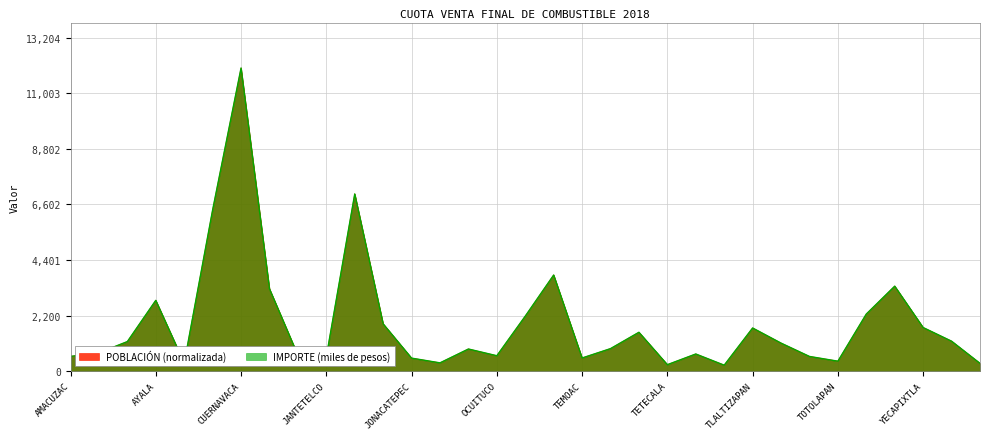

Which has a higher value, TEMIXCO or PUENTE DE IXTLA?

TEMIXCO